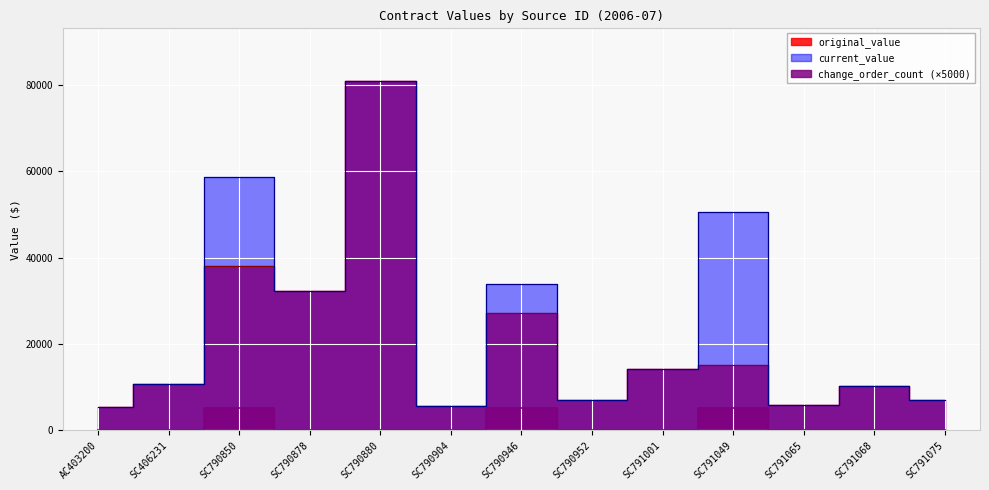

What is the spread (max minus min) of values at SC406231?

10650.0